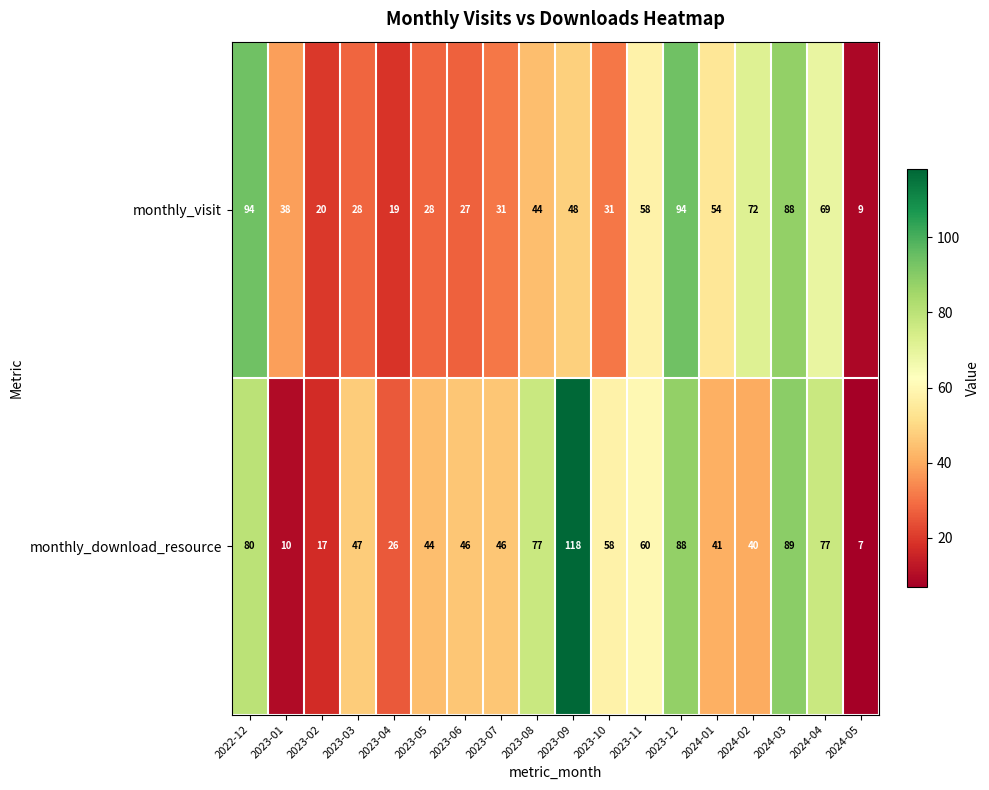

What is the minimum value for monthly_visit?

9